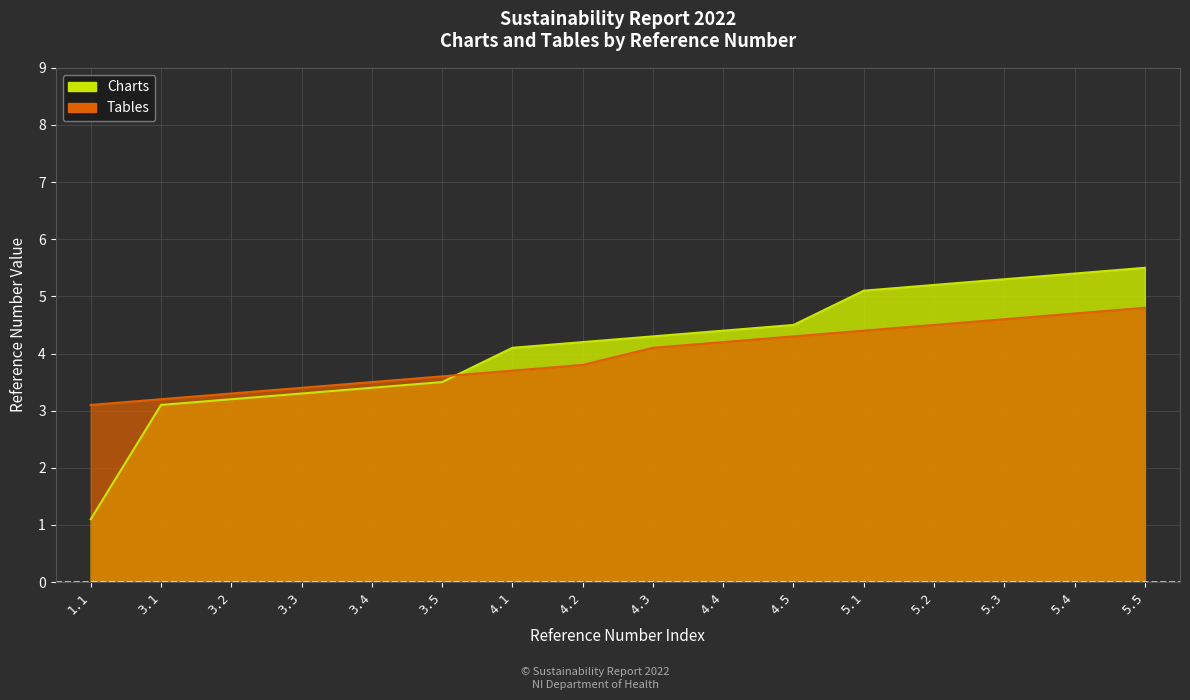

True or false: Tables has more than 2 interior local peaks.

False